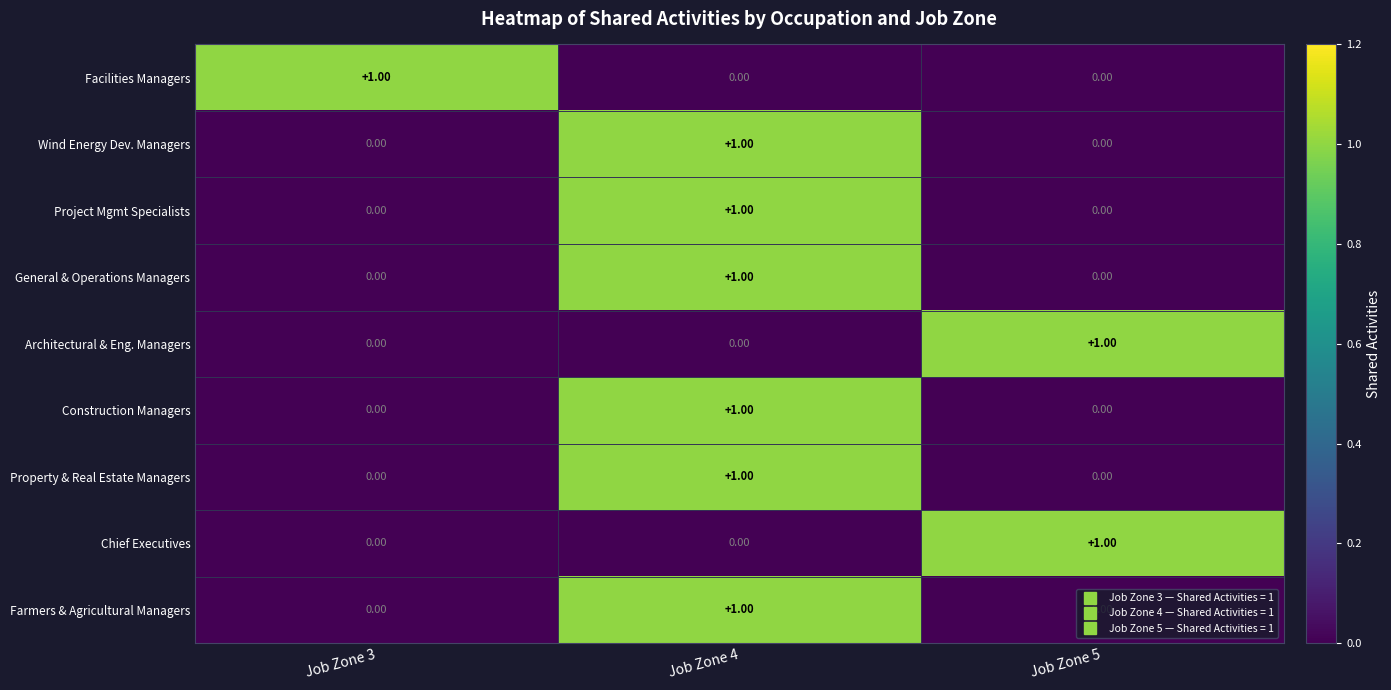

At which category is the sum across all series the highest?

Job Zone 4